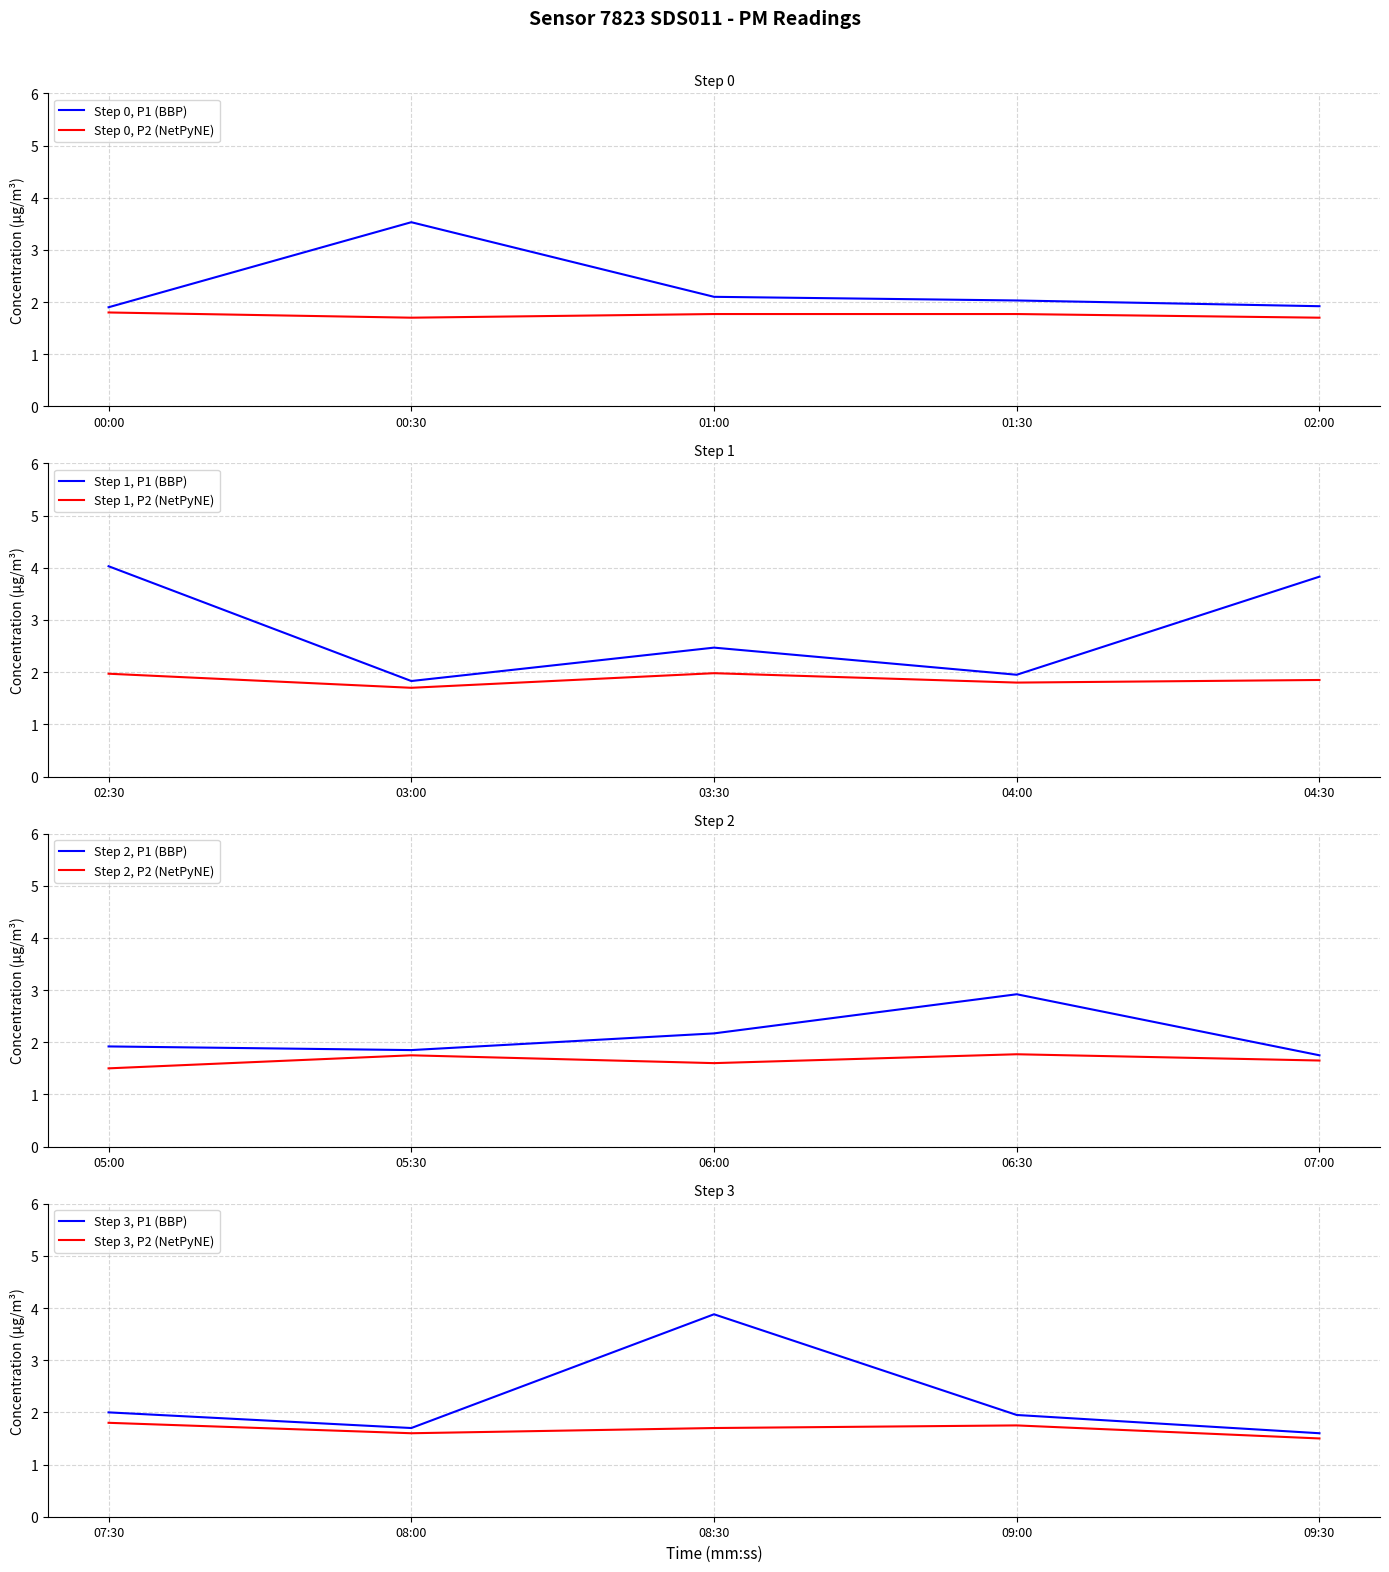

Which label corresponds to the smallest value in the chart?

05:00